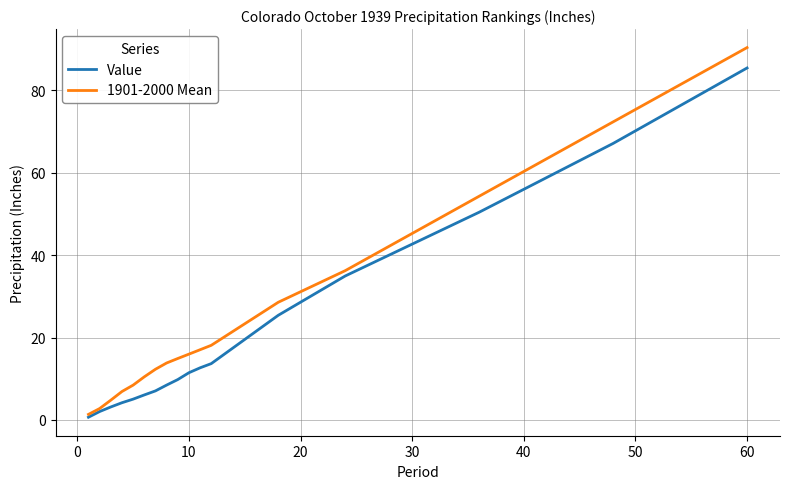

How many lines are shown in the chart?

2